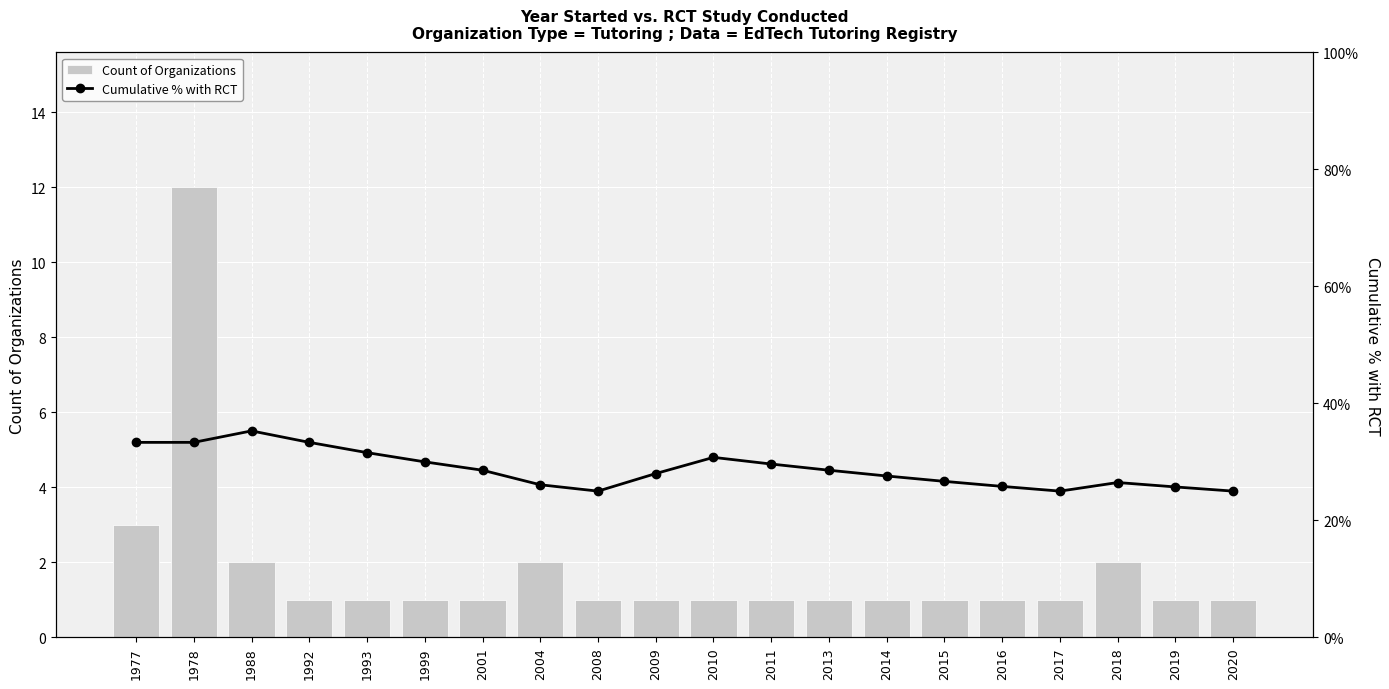

At which label is Count of Organizations closest to 6?

1977